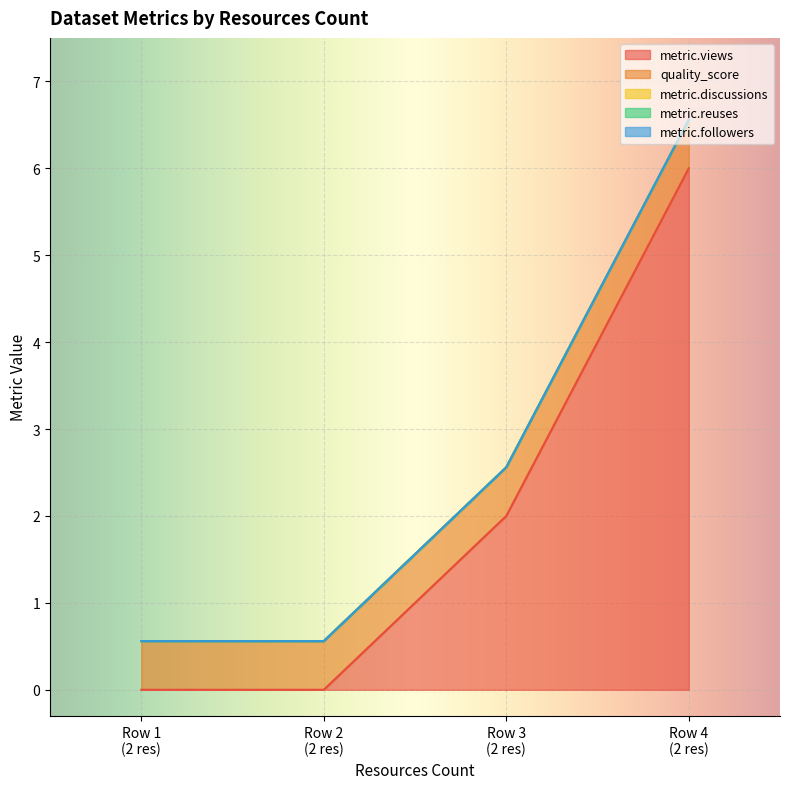

How many metric.views values are between 0 and 6?

4